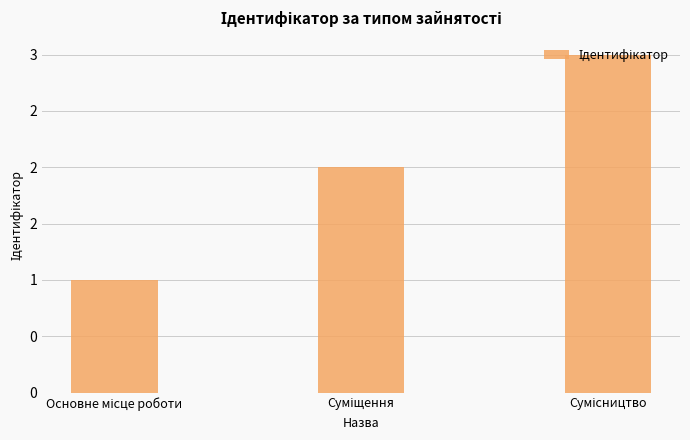

Are the bars horizontal?

No